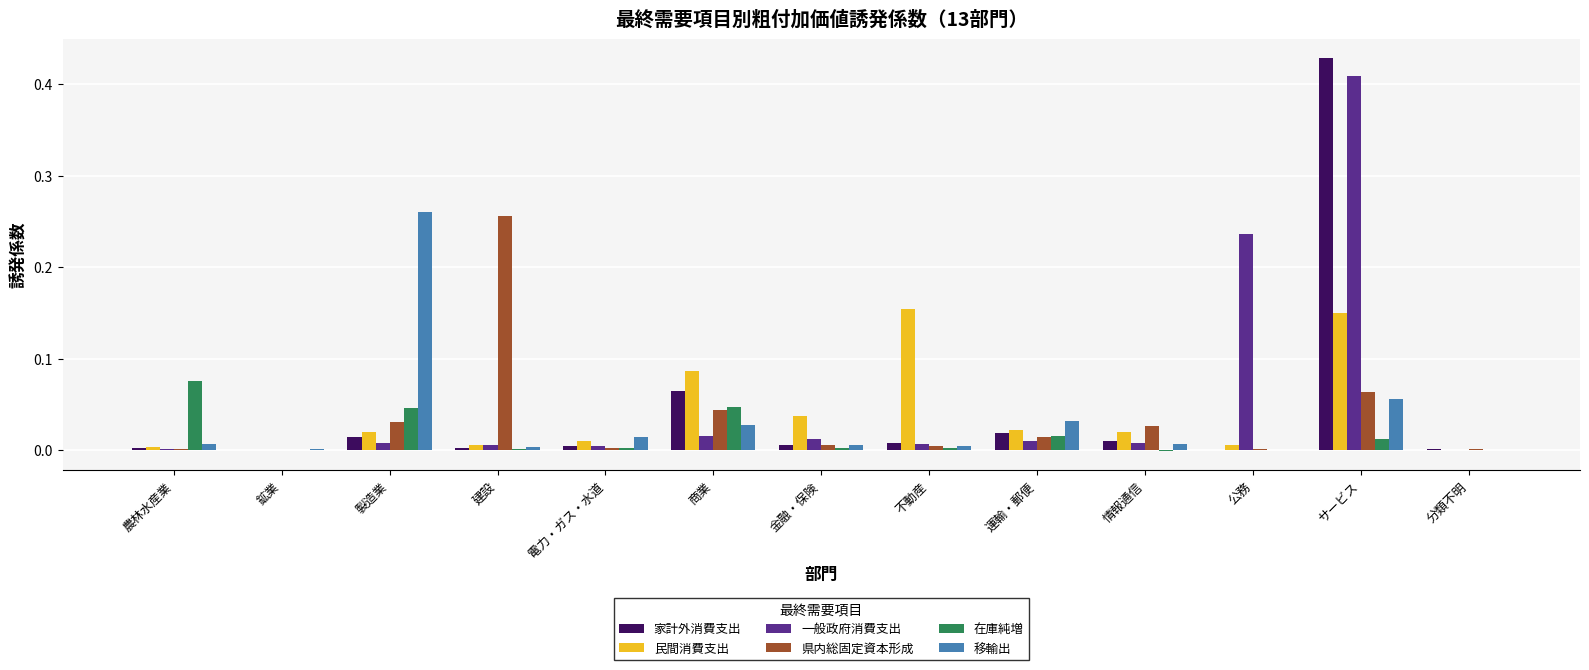

At which category does the chart reach its peak across all series?

サービス